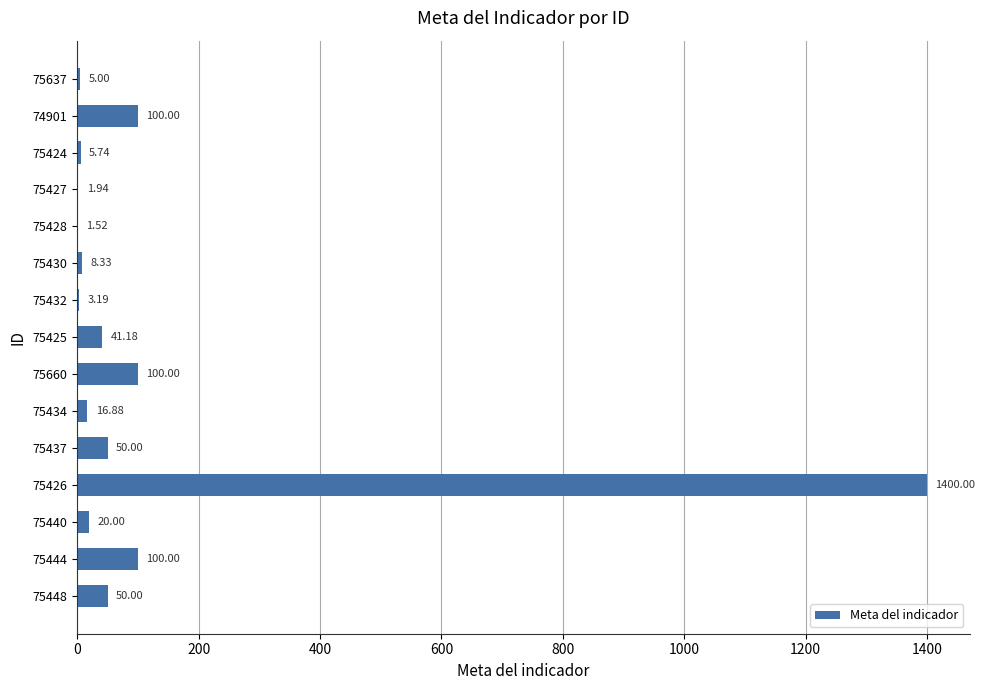

What is the sum of all values?

1903.8